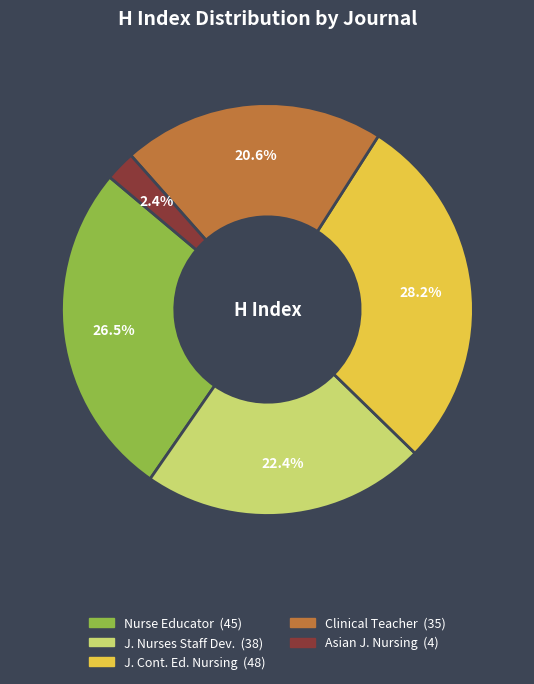

Is there a majority slice in this chart?

No